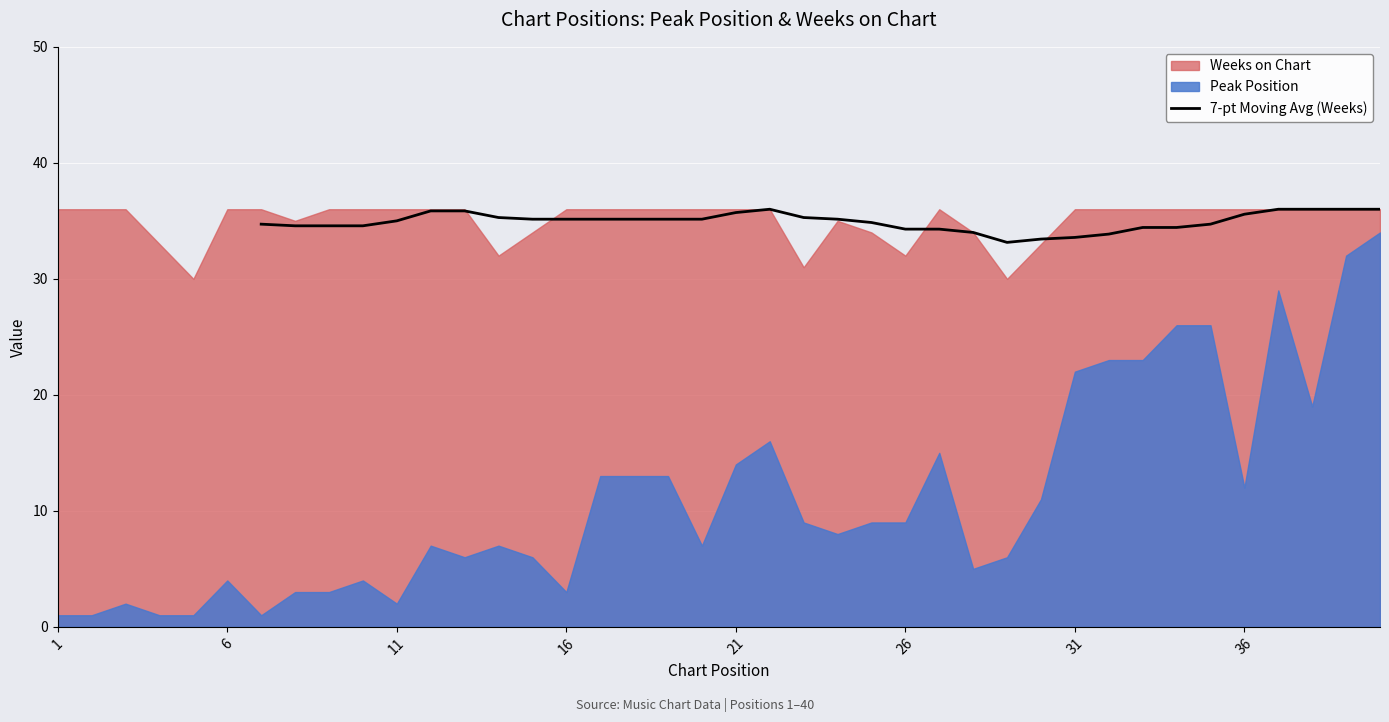

What is the highest value of the 7-pt Moving Avg (Weeks) series?

36.0